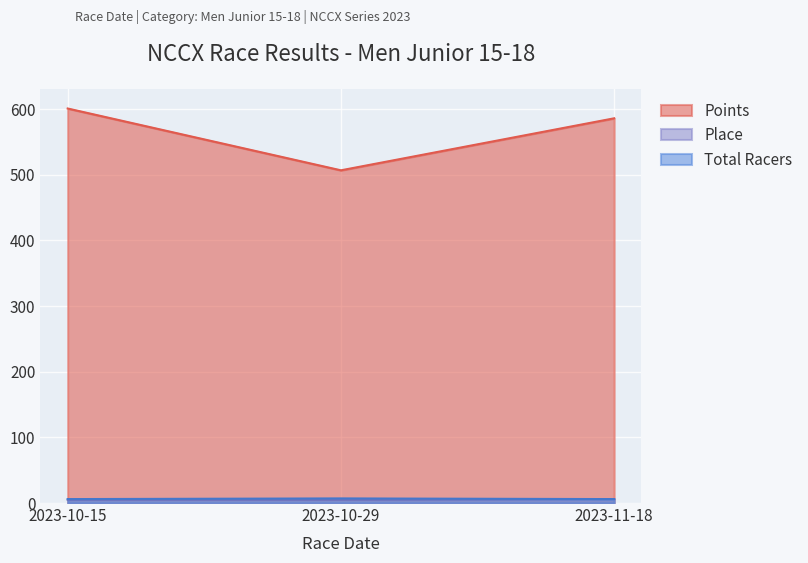

Which series has the largest range (max minus min)?

Points